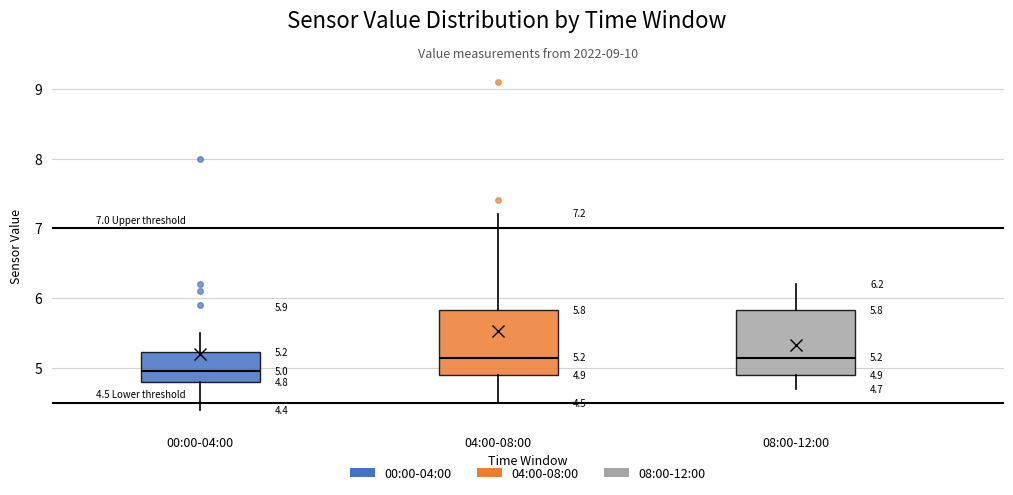

Which box's median line is the lowest?

00:00-04:00